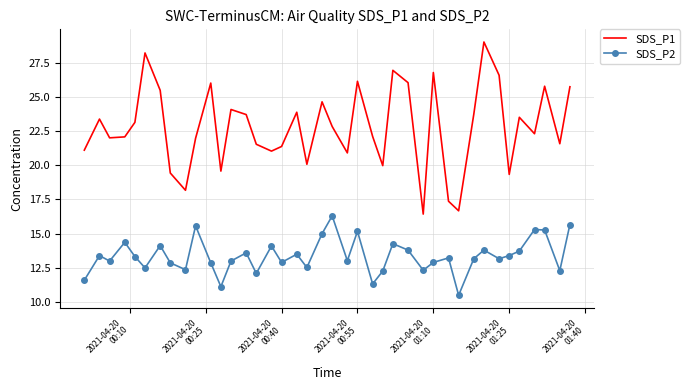

What is the difference between the maximum and minimum values in the SDS_P2 series?

5.8